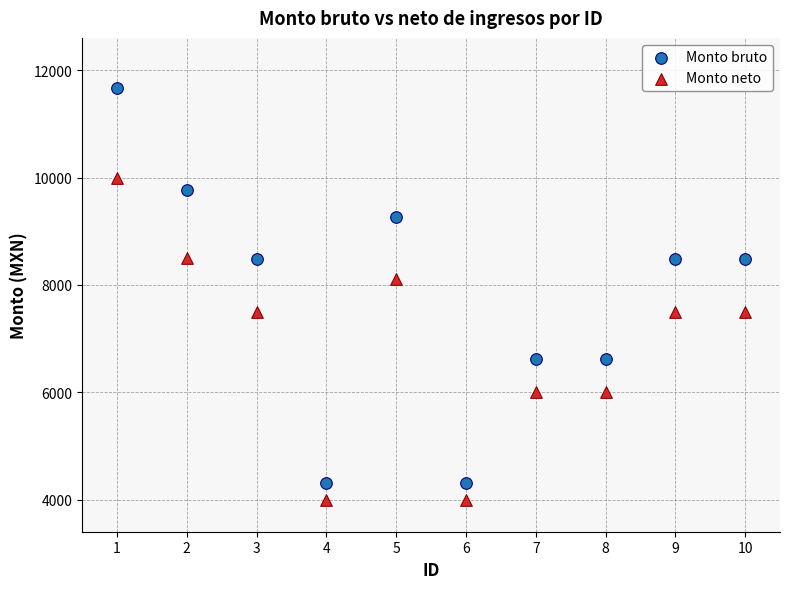

What are all the series names shown in the legend?

Monto bruto, Monto neto